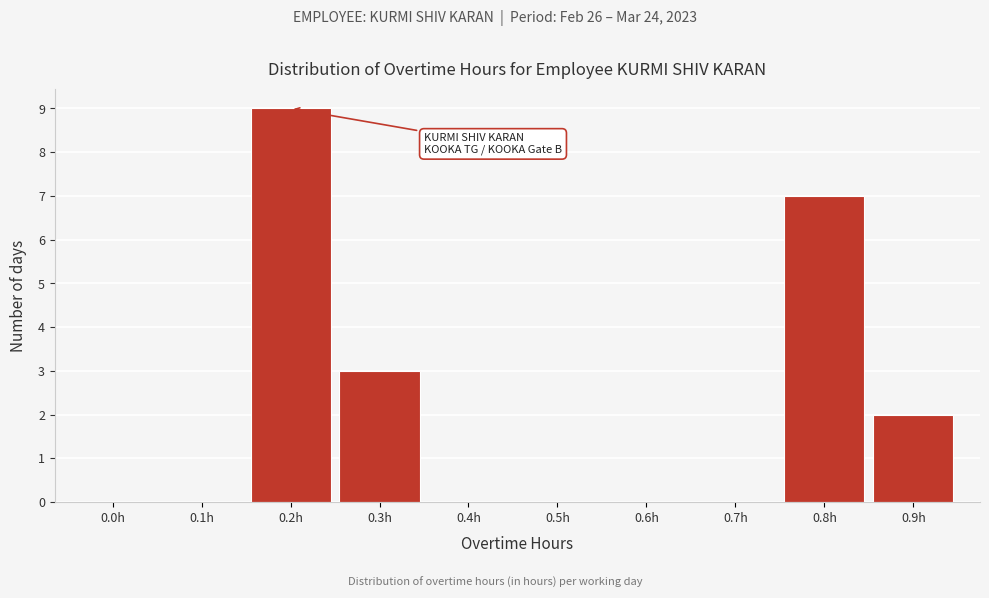

Reading left to right, transcribe all the data shown in this chart.

0.0h=0	0.1h=0	0.2h=9	0.3h=3	0.4h=0	0.5h=0	0.6h=0	0.7h=0	0.8h=7	0.9h=2